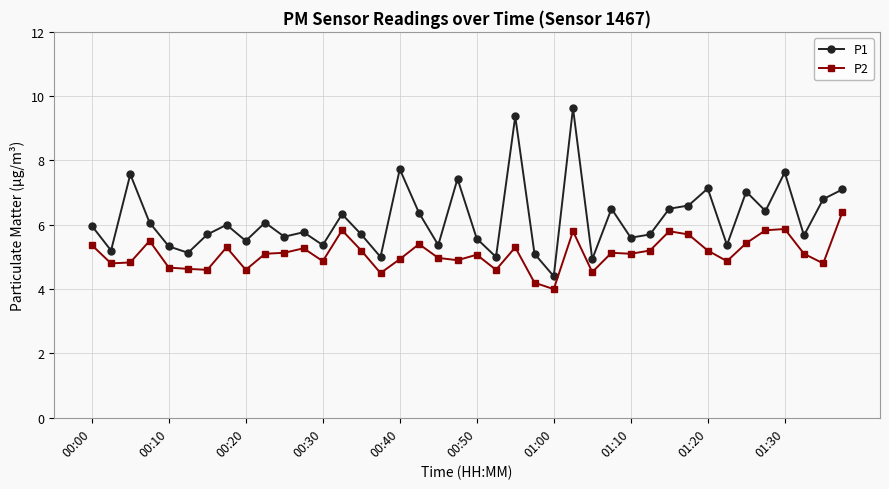

What is the difference between the second highest and minimum values in the P2 series?

1.9